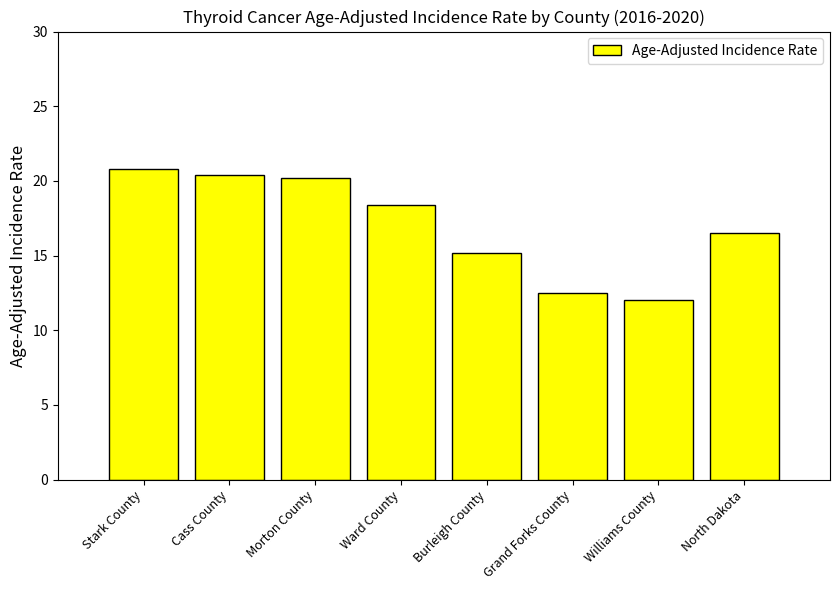

What is the difference between the values at Burleigh County and Cass County?

5.2